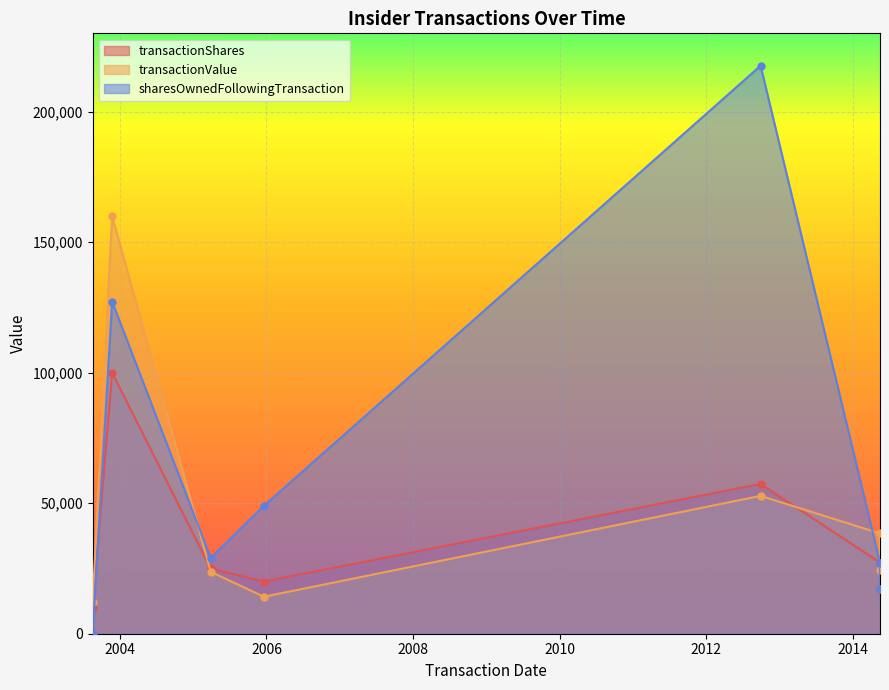

At which label does sharesOwnedFollowingTransaction first exceed 29000?

2003-11-24